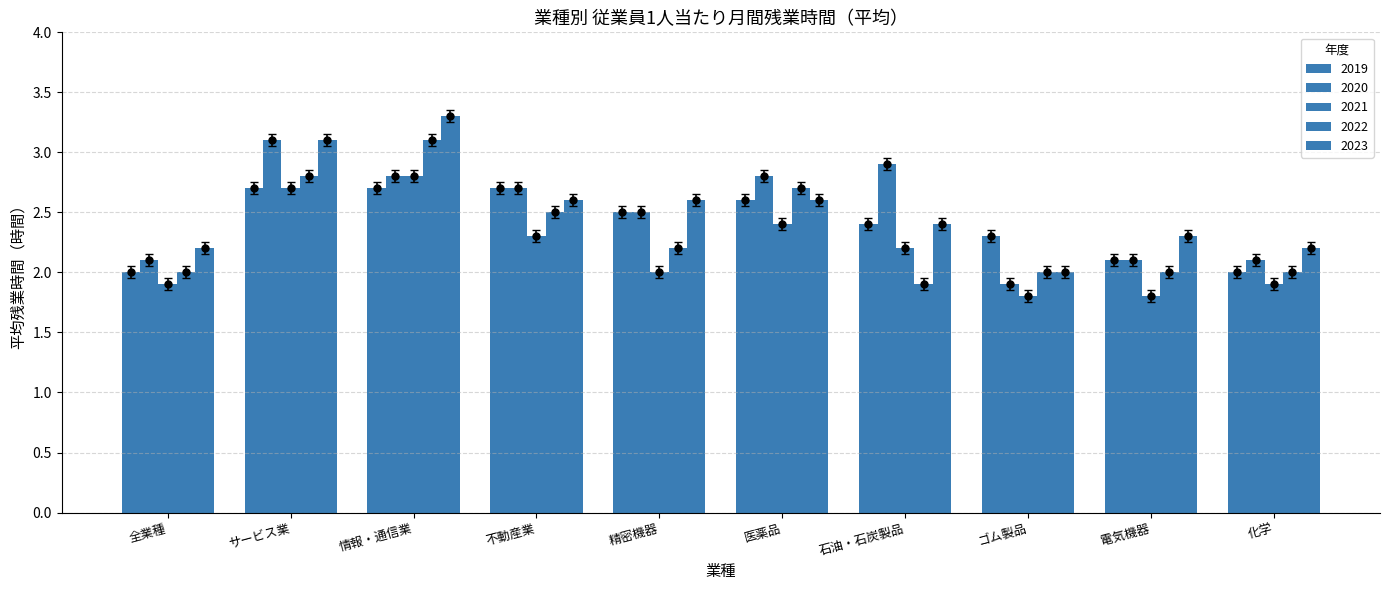

How many data points does each series have?

10